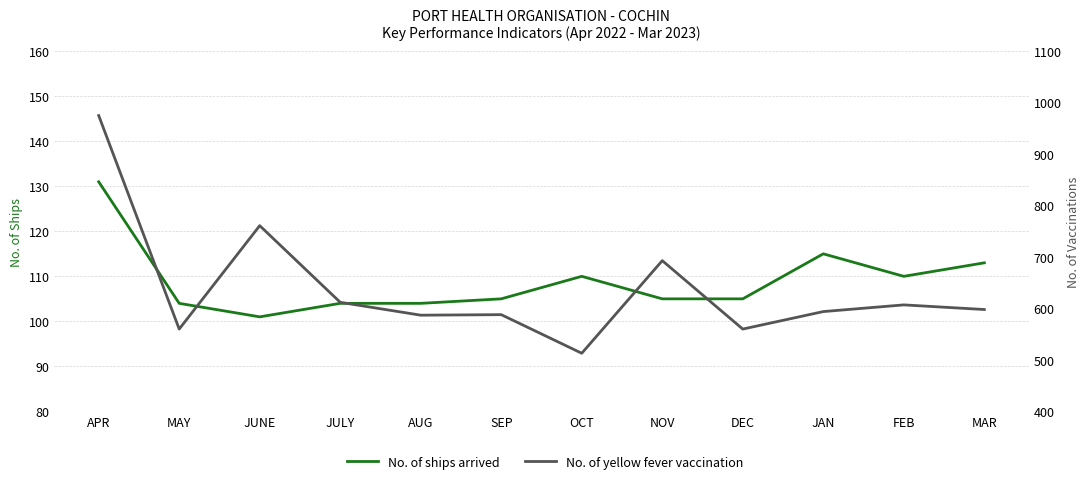

At how many categories does at least one series exceed 401?

12